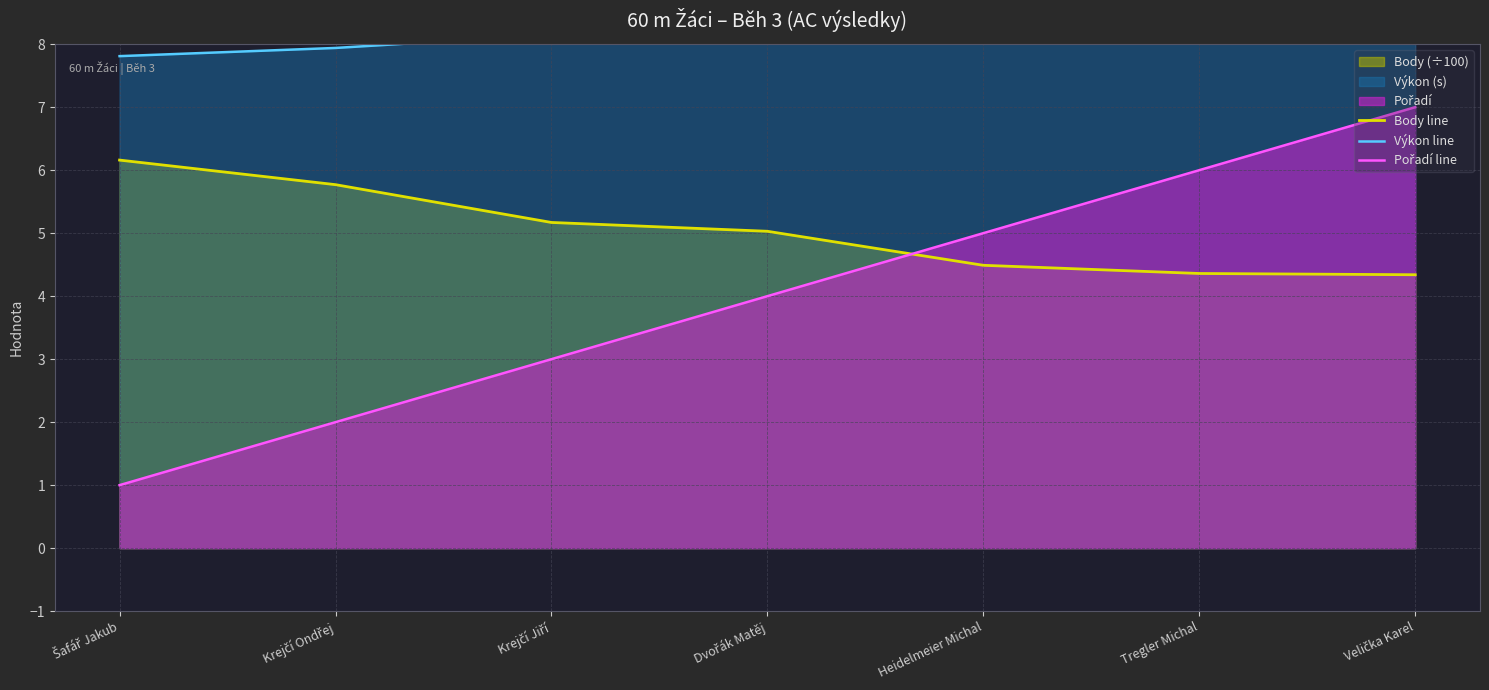

Is it true that Body line equals 4.3 at Velička Karel?

True